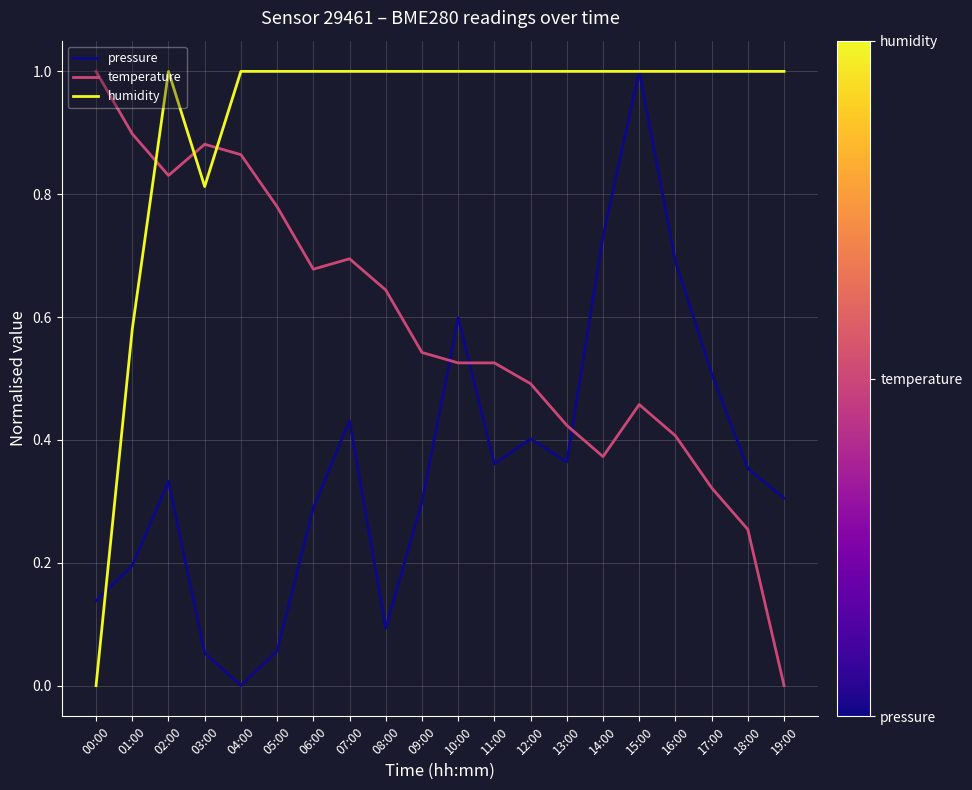

The temperature series shows 0.5 at 11:00. True or false?

True